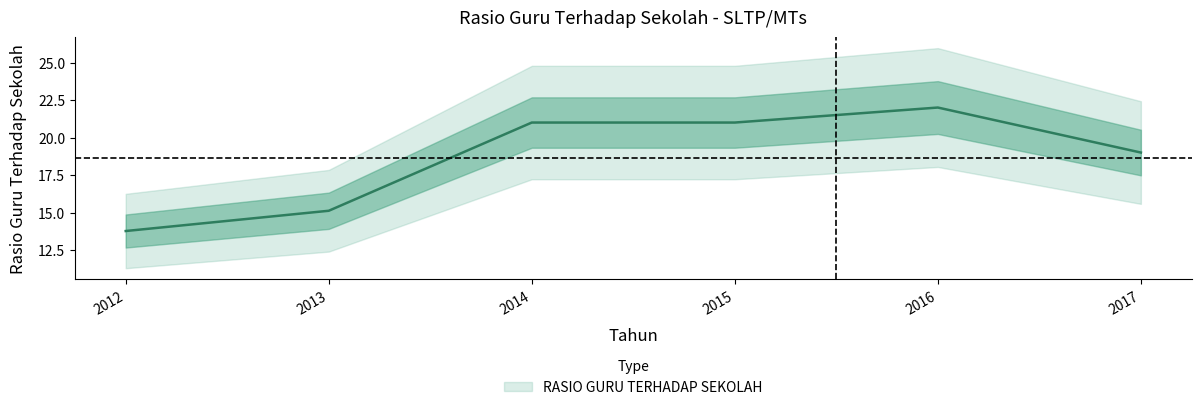

Approximately how many times larger is the value at 2016 compared to 2012?

1.6